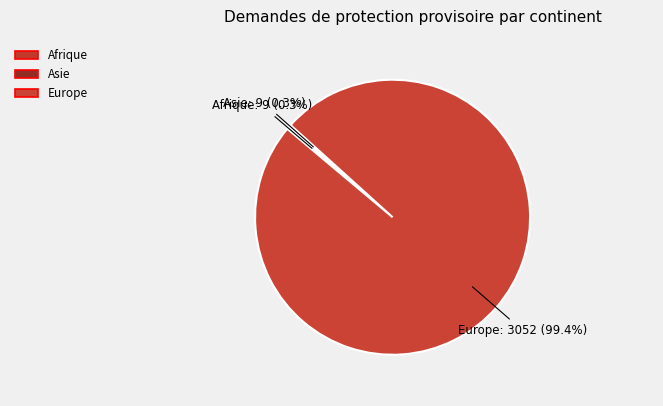

To the nearest percent, what is the average slice percentage?

33%